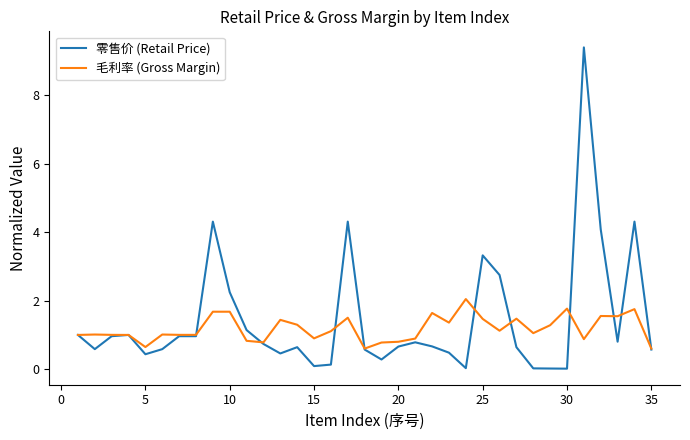

Which series has the widest spread of values?

零售价 (Retail Price)